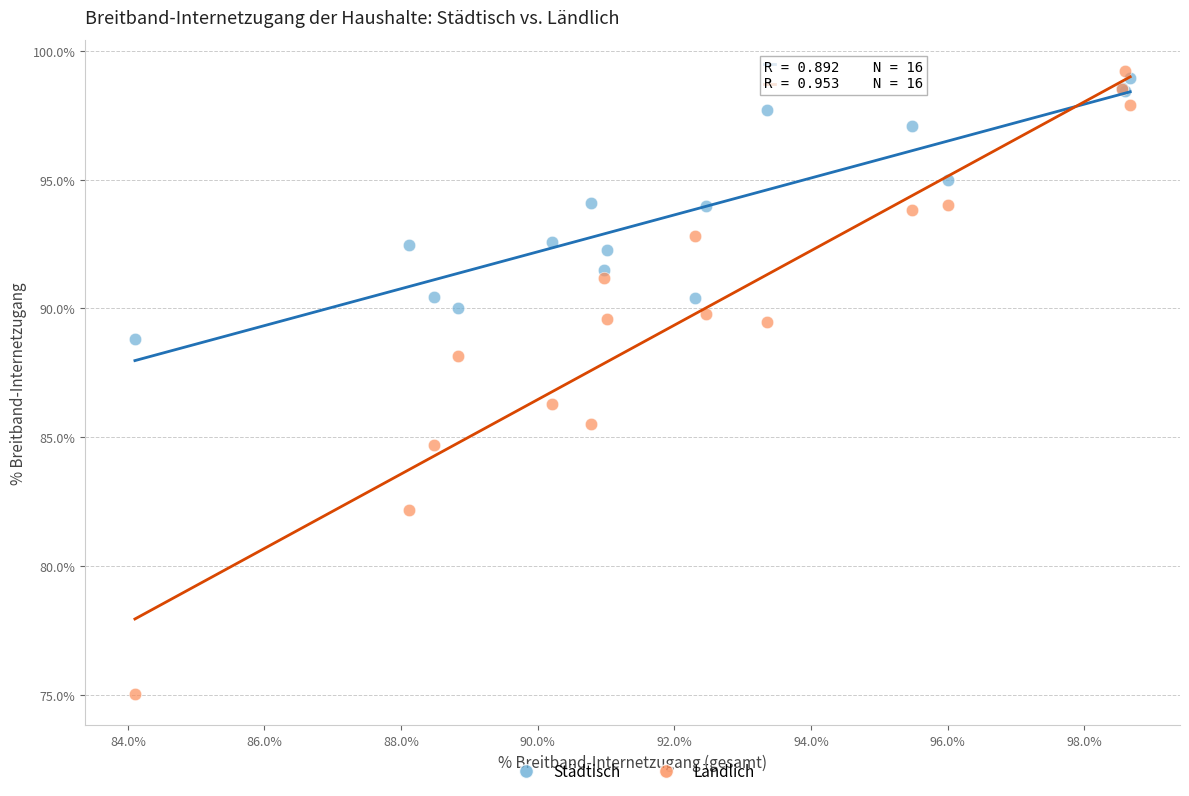

Which series has the largest Y range (max minus min)?

Ländlich